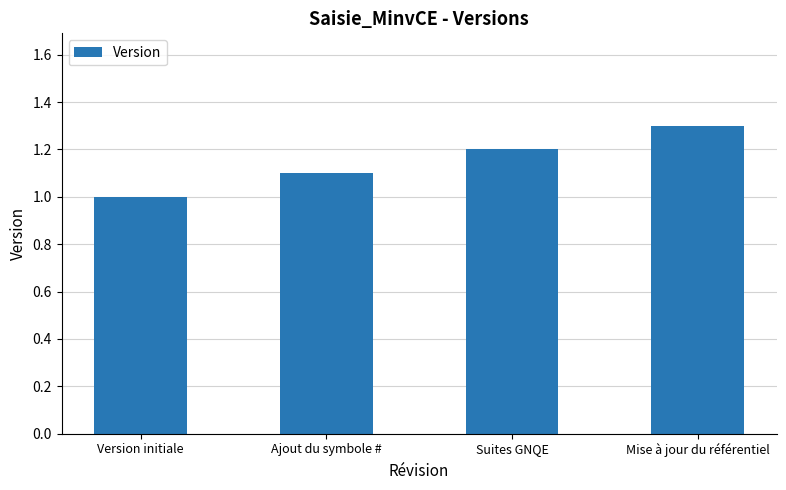

What is the label of the 4th bar from the left?

Mise à jour du référentiel